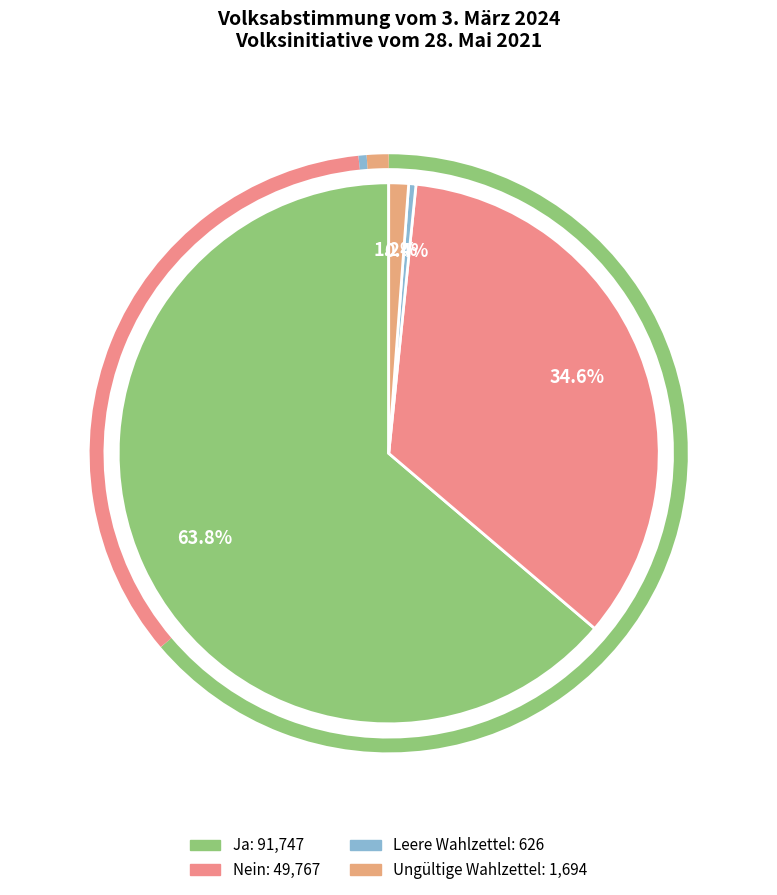

Between Ungültige Wahlzettel and Nein, which is larger?

Nein